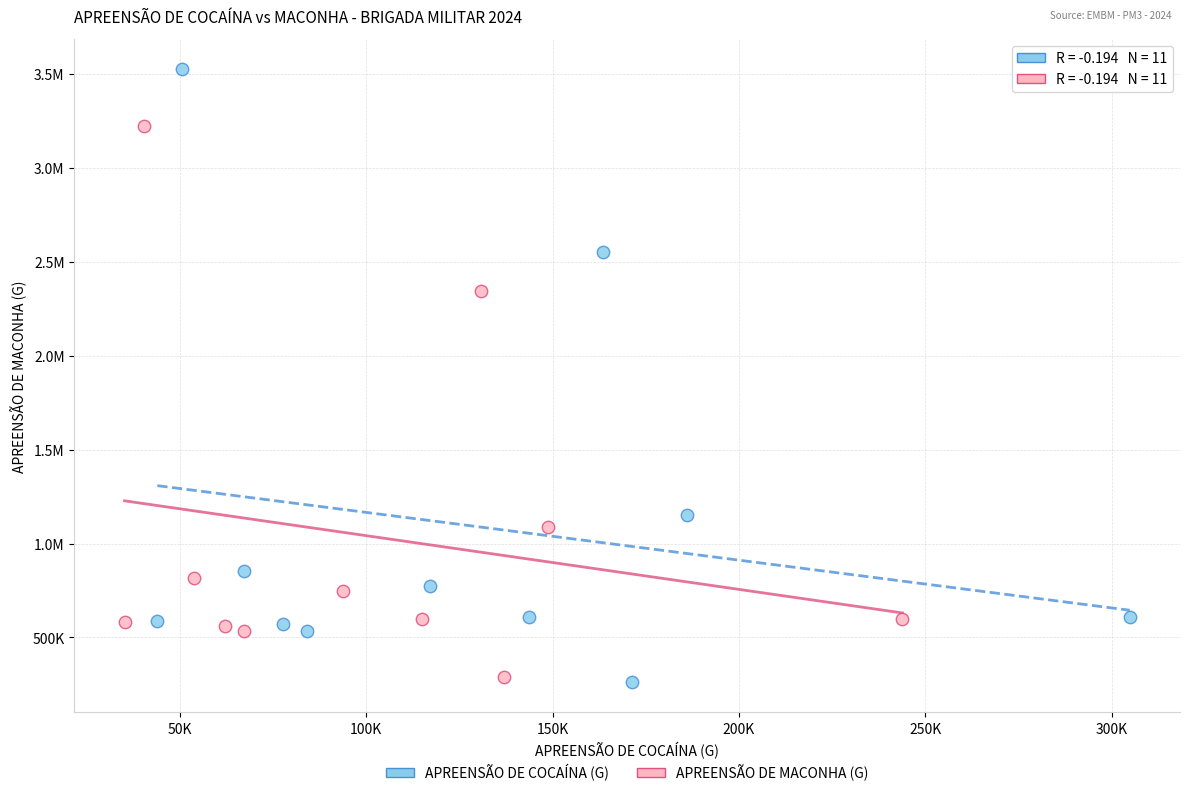

What are all the series names shown in the legend?

APREENSÃO DE COCAÍNA (G), APREENSÃO DE MACONHA (G)